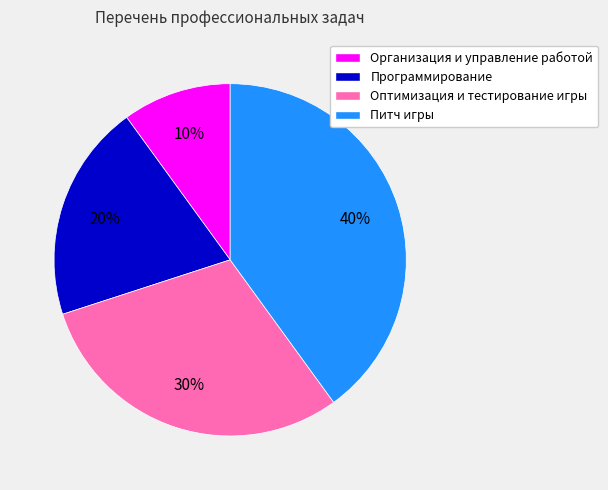

Is there any slice that represents more than half of the pie?

No